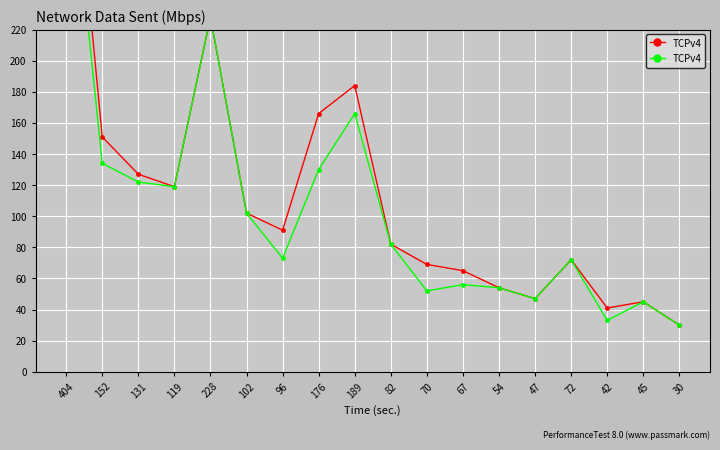

Reading left to right, transcribe all the data shown in this chart.

358	134	122	119	228	102	73	130	166	82	52	56	54	47	72	33	45	30